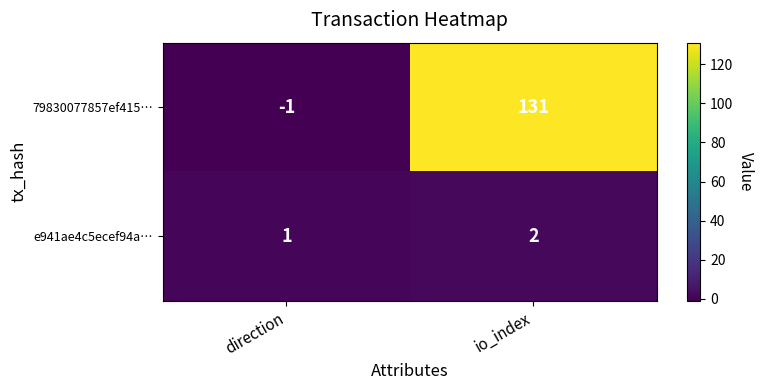

What is the maximum value shown in the chart?

131